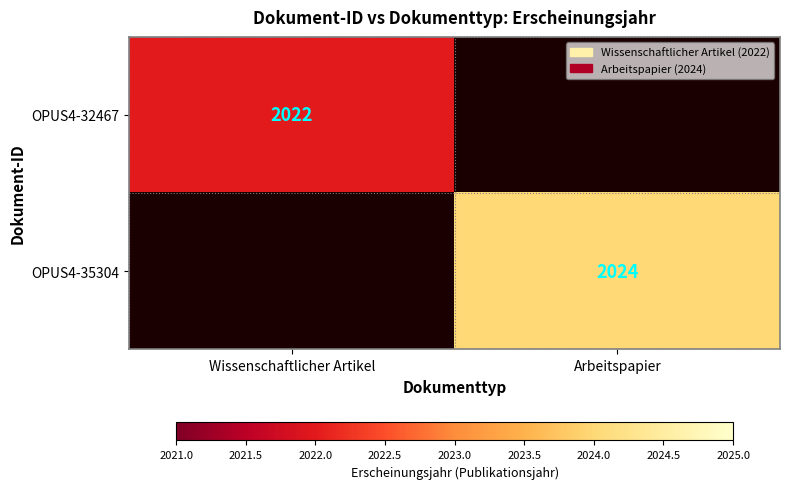

The OPUS4-32467 series shows 701 at Wissenschaftlicher Artikel. True or false?

False